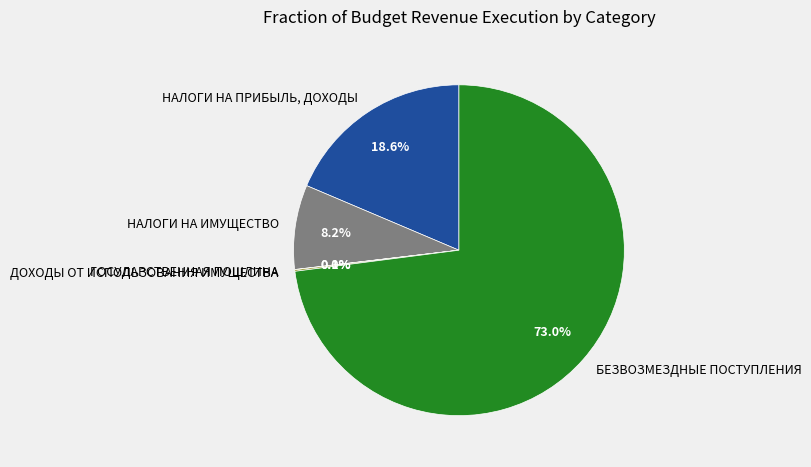

Which slice is the largest?

БЕЗВОЗМЕЗДНЫЕ ПОСТУПЛЕНИЯ